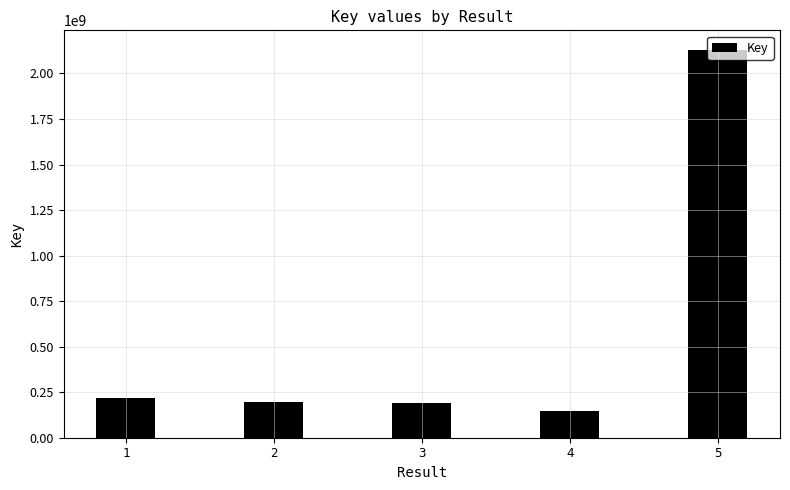

The value at 2 is 193843191. True or false?

True